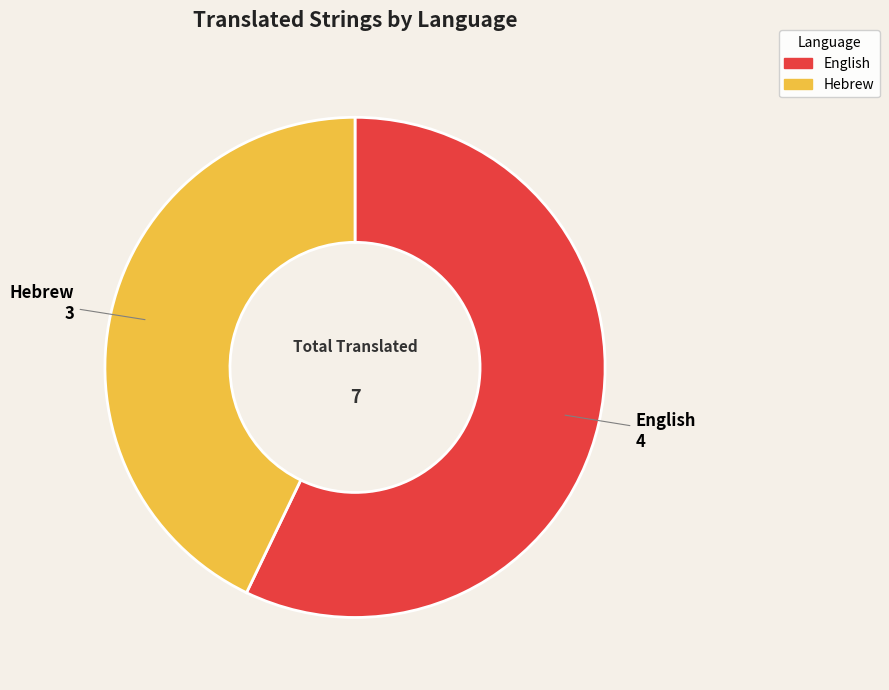

Is it true that Hebrew is 43% of the pie?

True